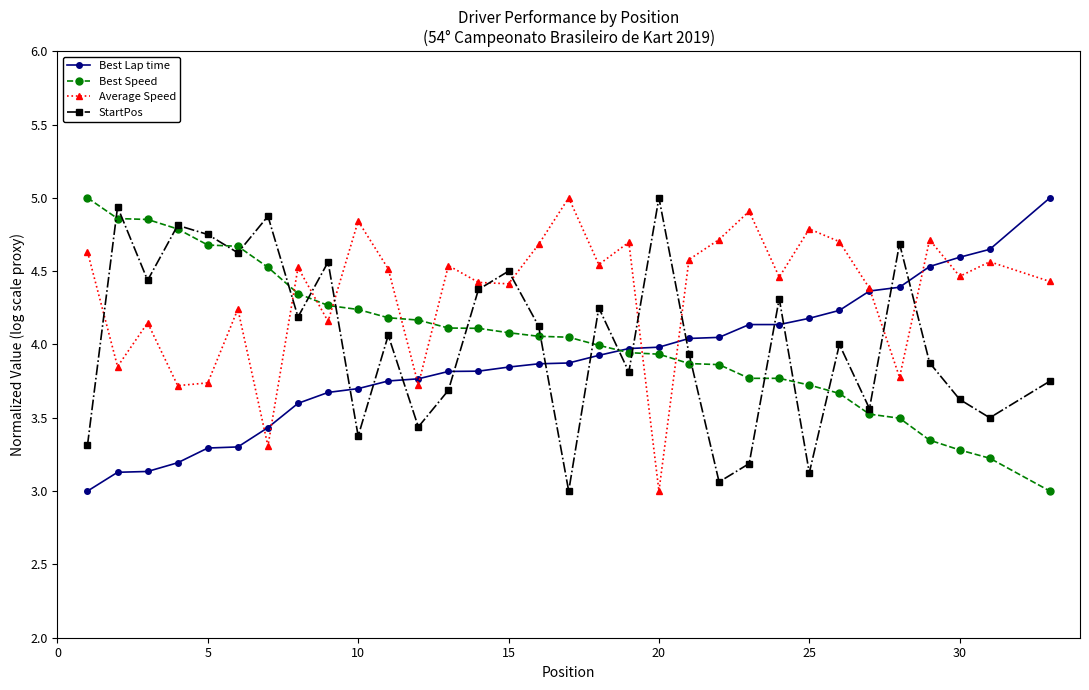

What is the difference between the maximum and minimum values in the Best Lap time series?

2.0